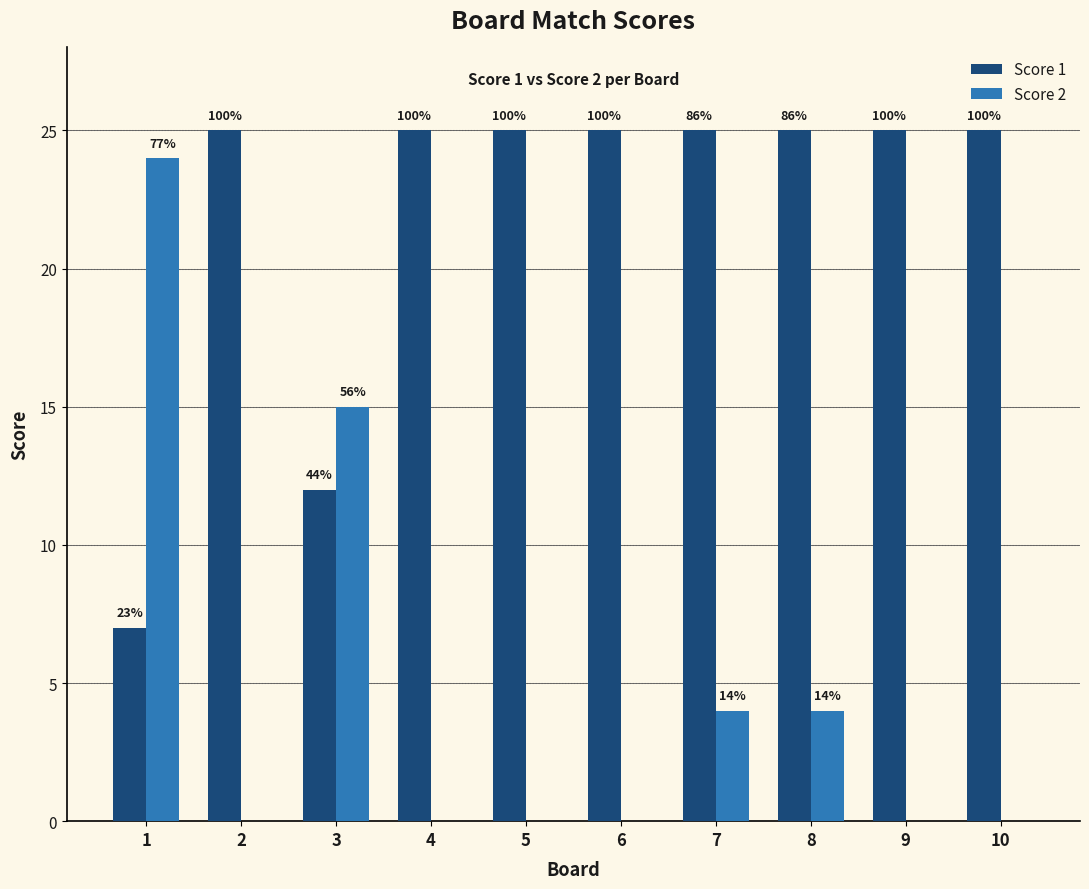

At which category does the chart reach its minimum across all series?

2